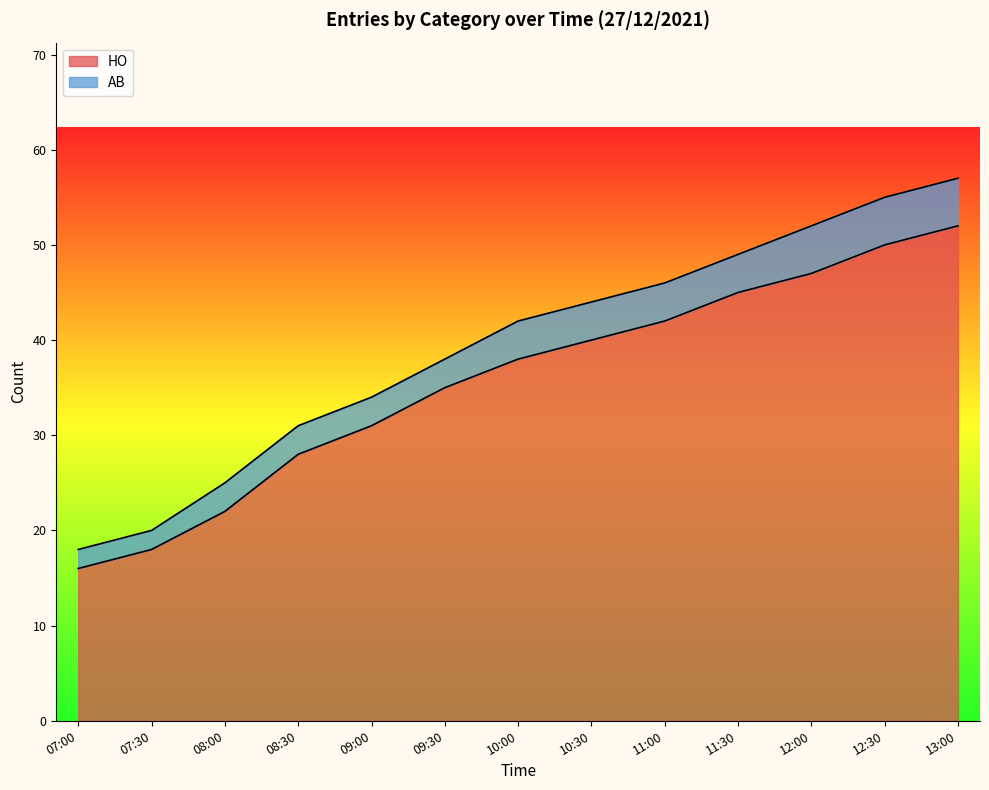

Rank the categories by value from highest to lowest.

13:00, 12:30, 12:00, 11:30, 11:00, 10:30, 10:00, 09:30, 09:00, 08:30, 08:00, 07:30, 07:00